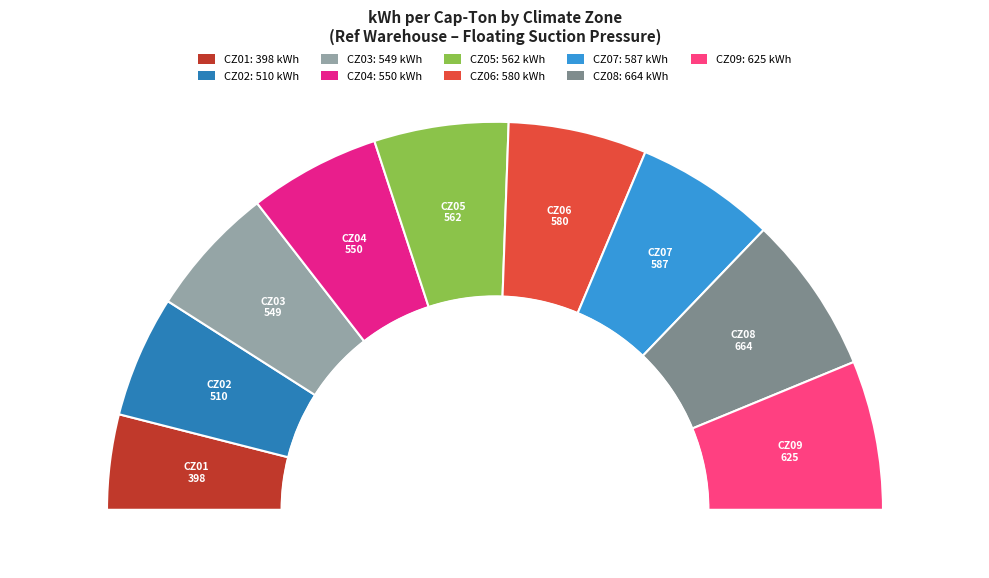

True or false: CZ15 accounts for 16% of the total.

False